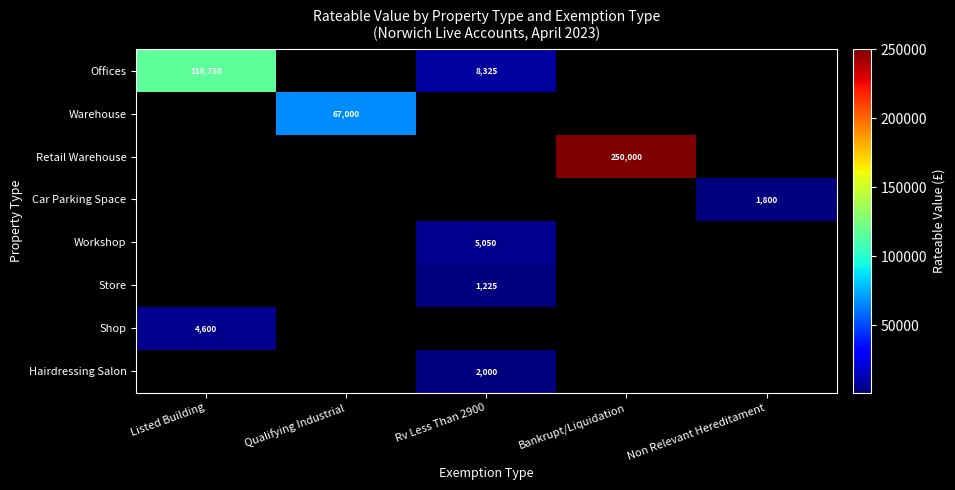

The value of Store at Rv Less Than 2900 is 595. True or false?

False